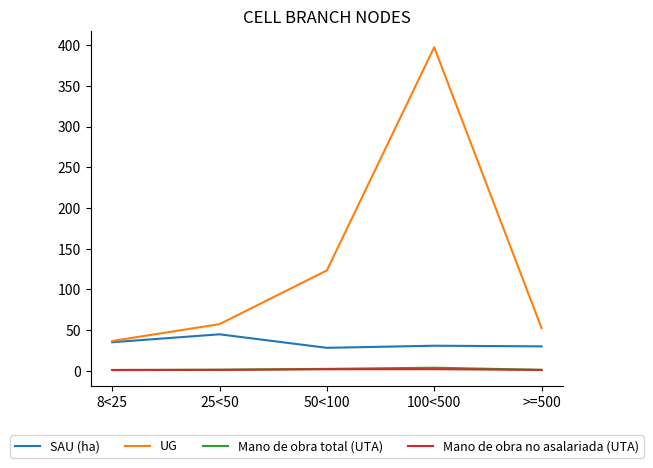

What is the maximum value shown in the chart?

397.3